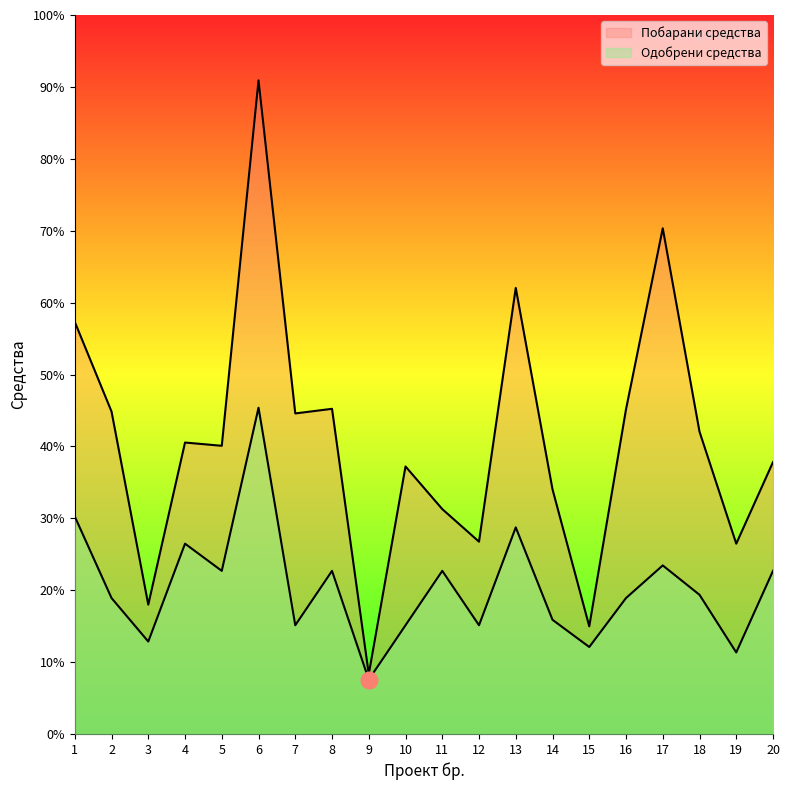

True or false: Одобрени средства has a value of 160000 at 15.

True